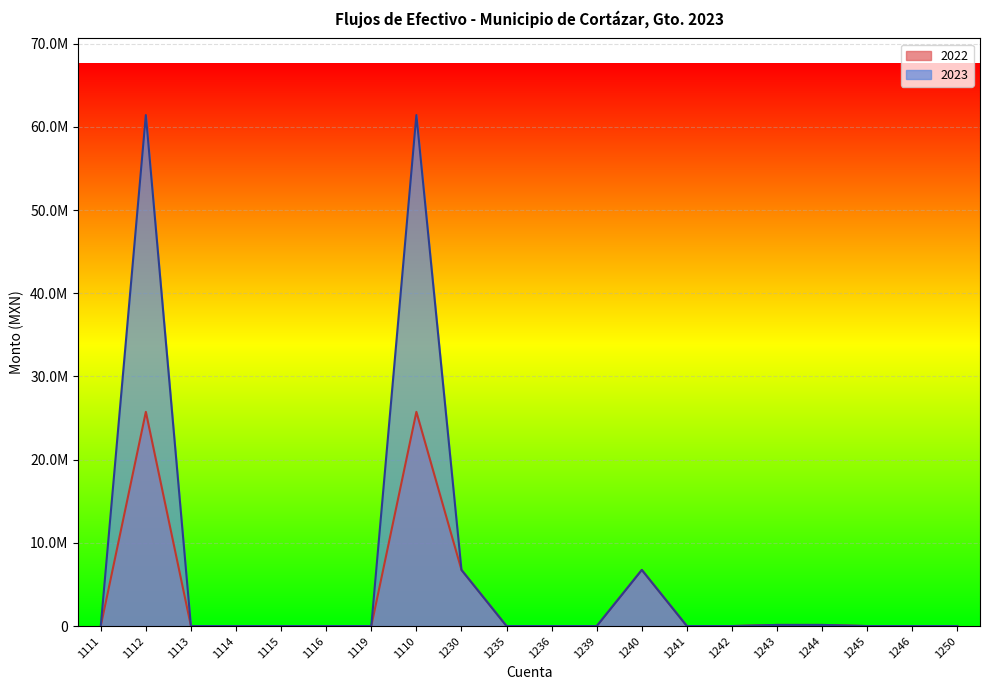

List the labels in order of 2022 value, largest first.

1112, 1110, 1230, 1240, 1243, 1244, 1111, 1113, 1114, 1115, 1116, 1119, 1235, 1236, 1239, 1241, 1242, 1245, 1246, 1250